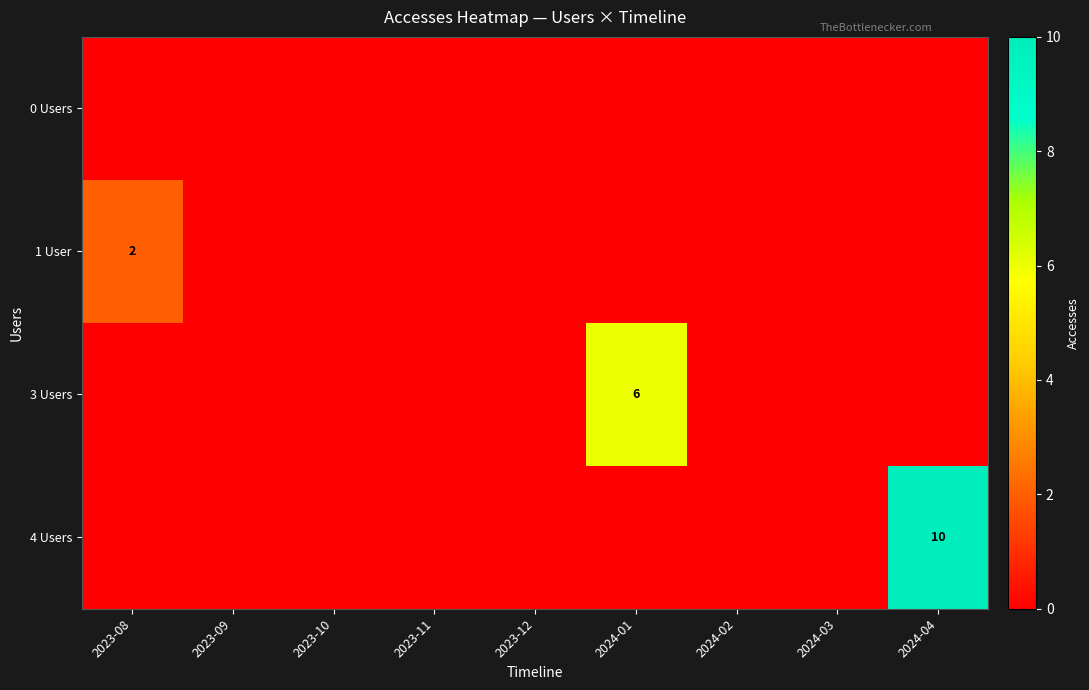

Which series has the largest range (max minus min)?

4 Users